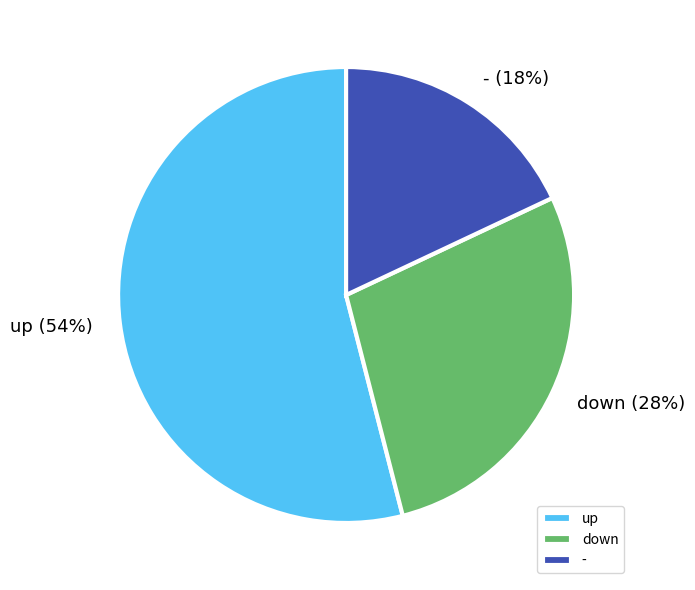

Do - and up together represent more than half of the pie?

Yes